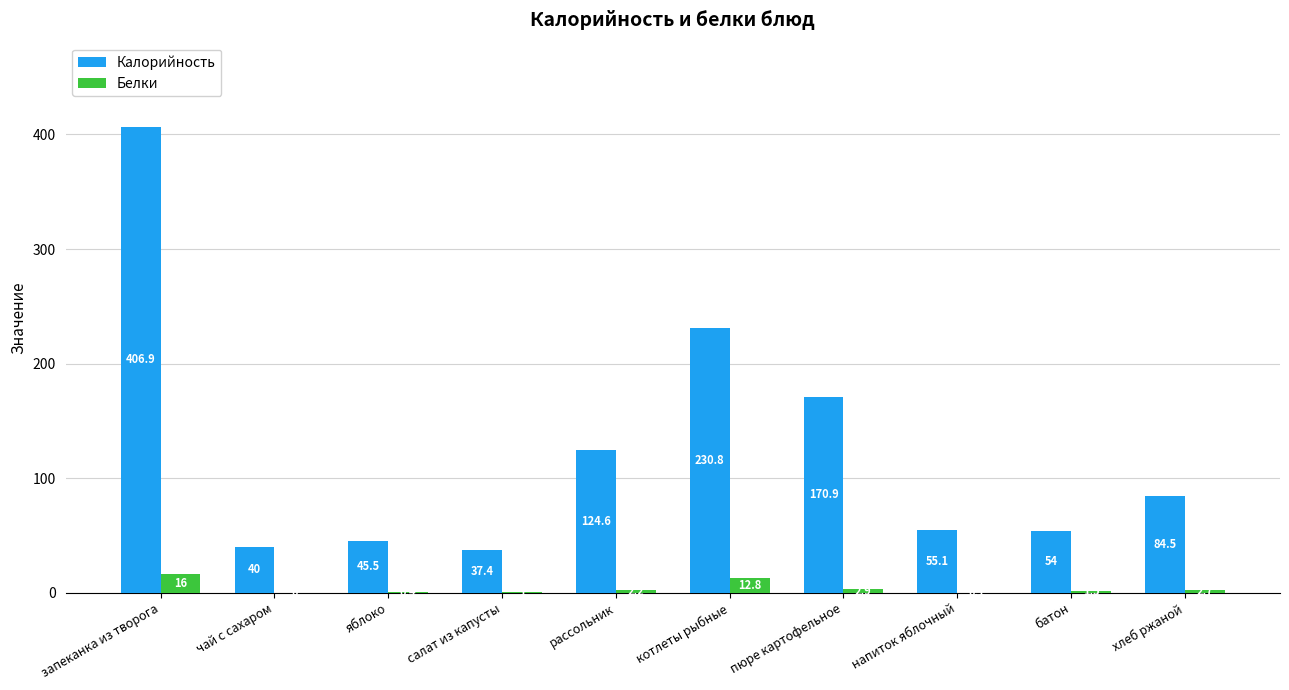

What is the sum of the Белки values at рассольник and котлеты рыбные?

15.0